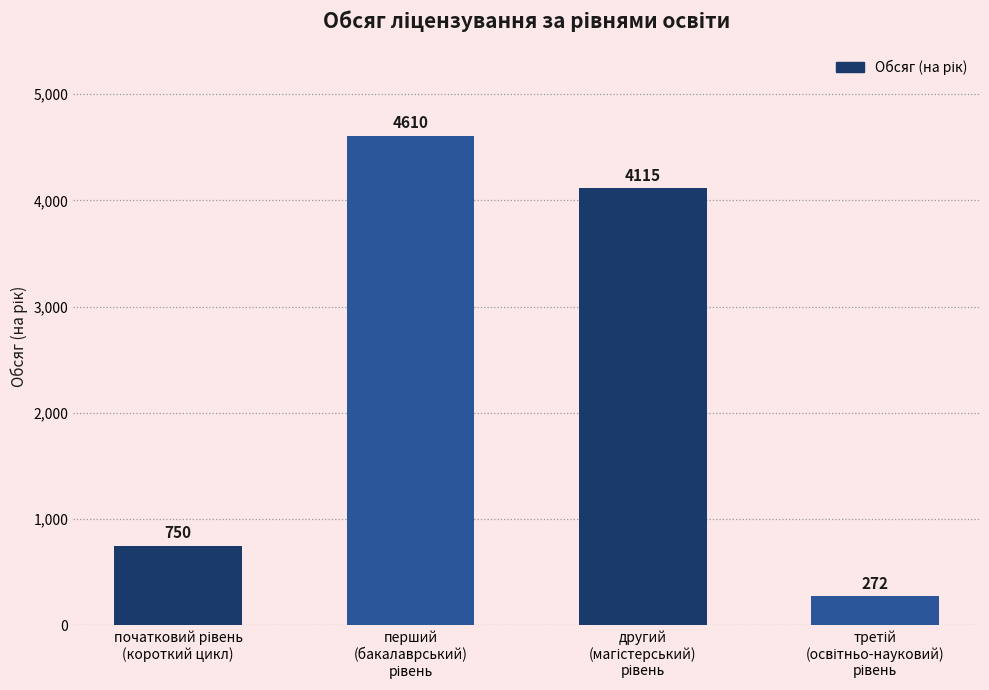

Reading right to left, transcribe all the data shown in this chart.

272	4115	4610	750